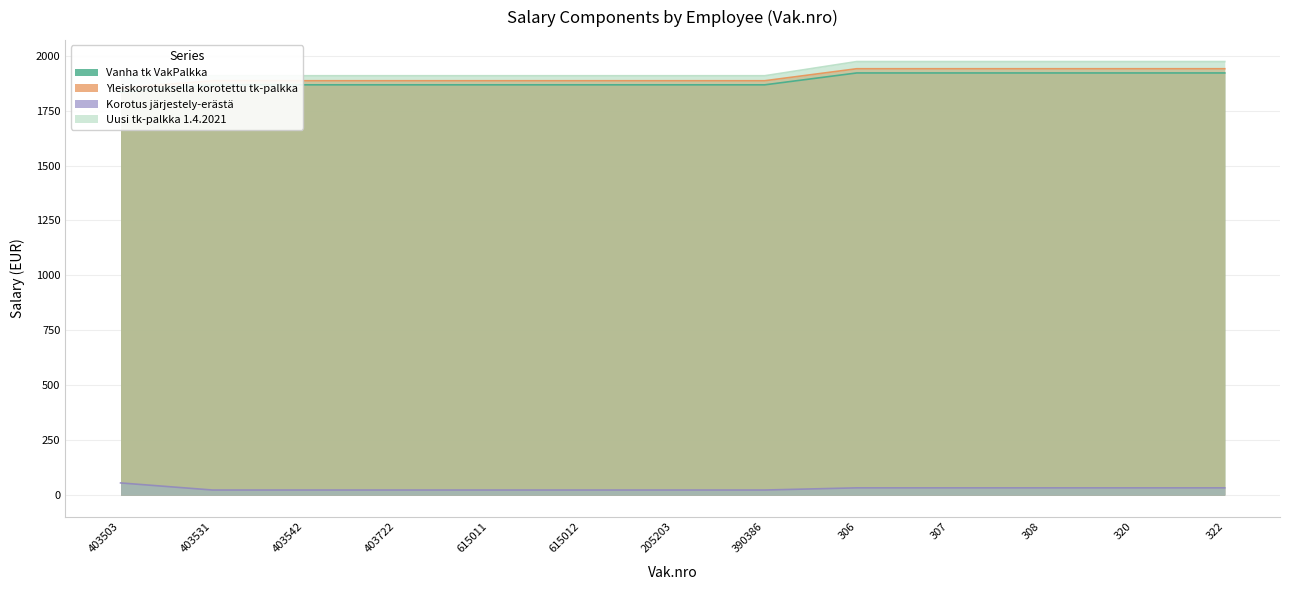

True or false: Uusi tk-palkka 1.4.2021 has more than 1 points higher than both neighbors.

False